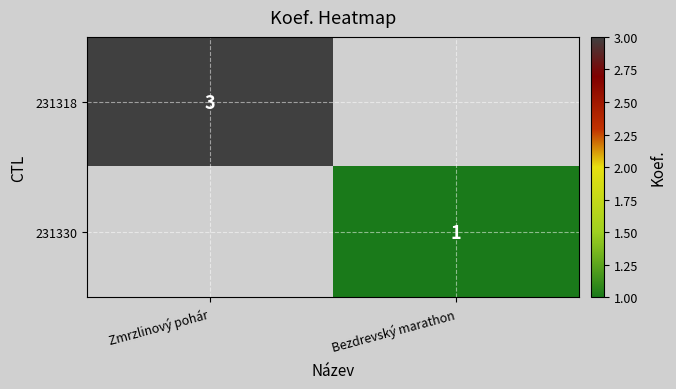

The 231330 series shows 1 at Bezdrevský marathon. True or false?

True